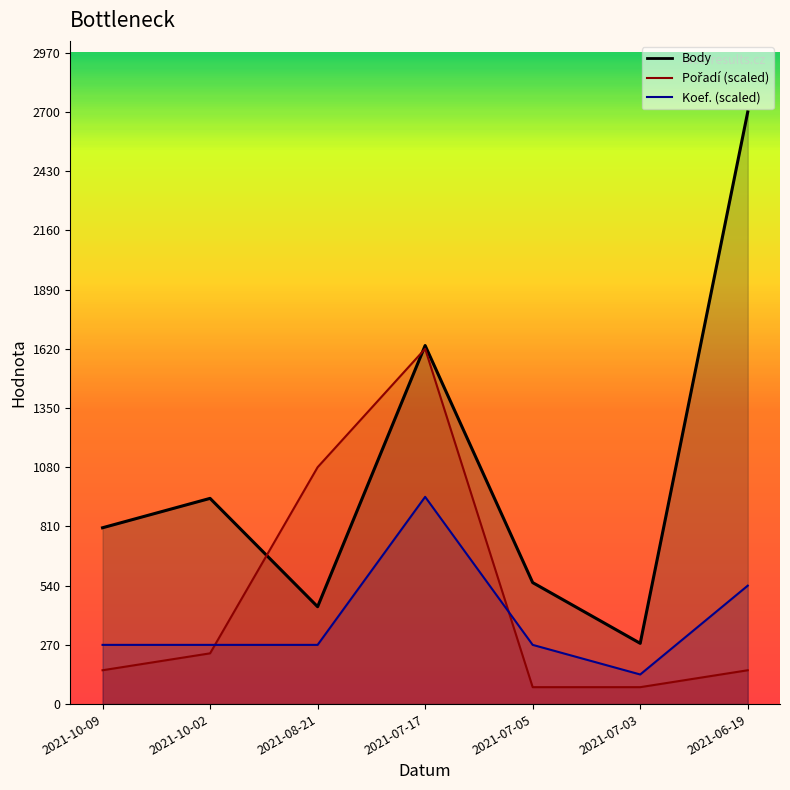

Which category has the lowest value across all series?

2021-07-05